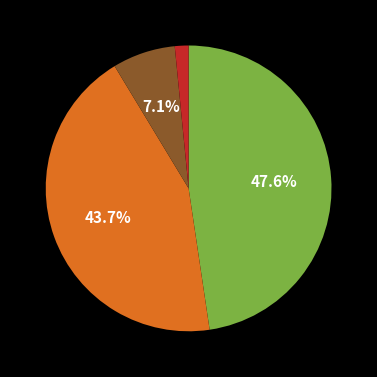

Does any single category account for the majority?

No